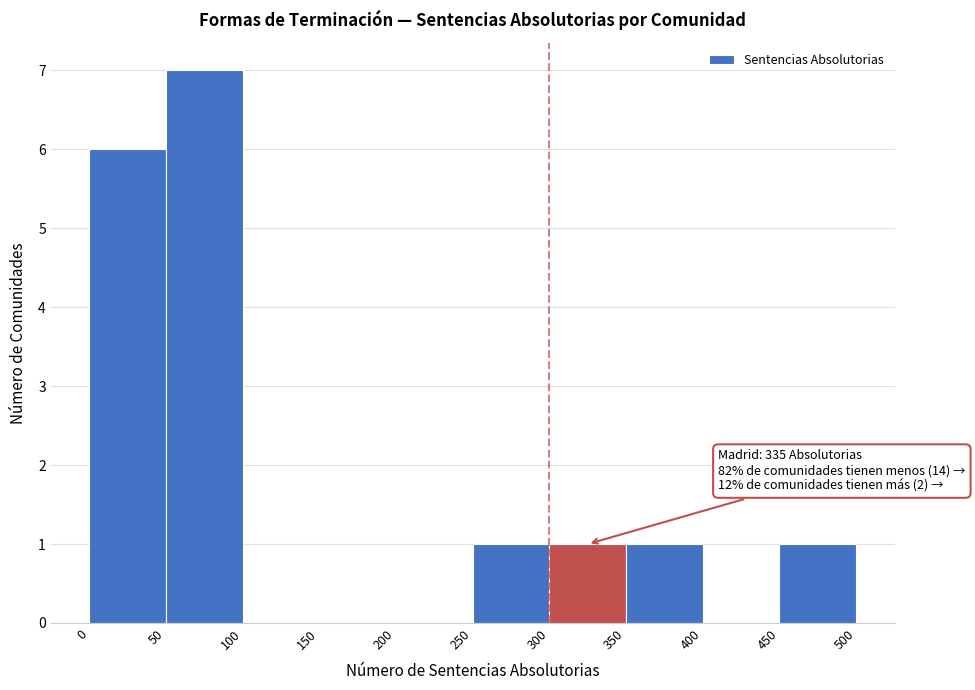

Which range on the x-axis has the tallest bar?

50 to 100